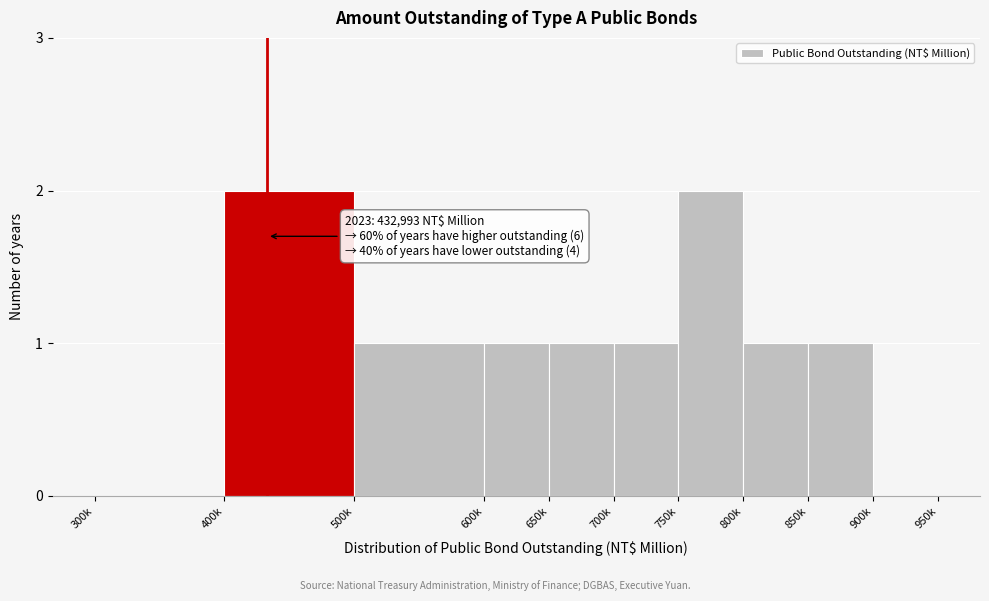

Reading right to left, what are all the values shown in this chart?

900k=0	850k=1	800k=1	750k=2	700k=1	650k=1	600k=1	500k=1	400k=2	300k=0